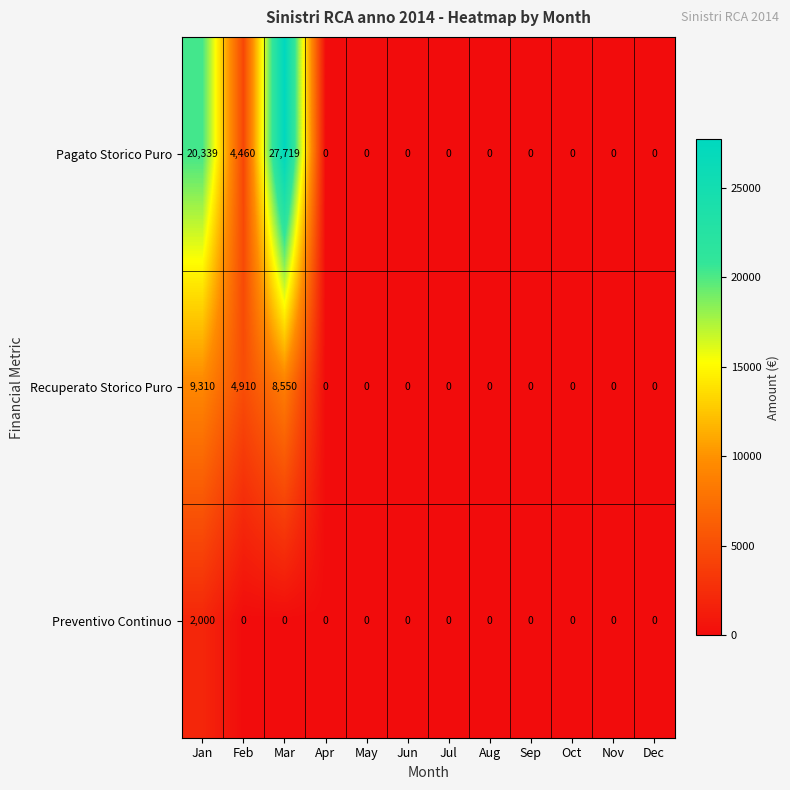

At which category is the sum across all series the highest?

Mar